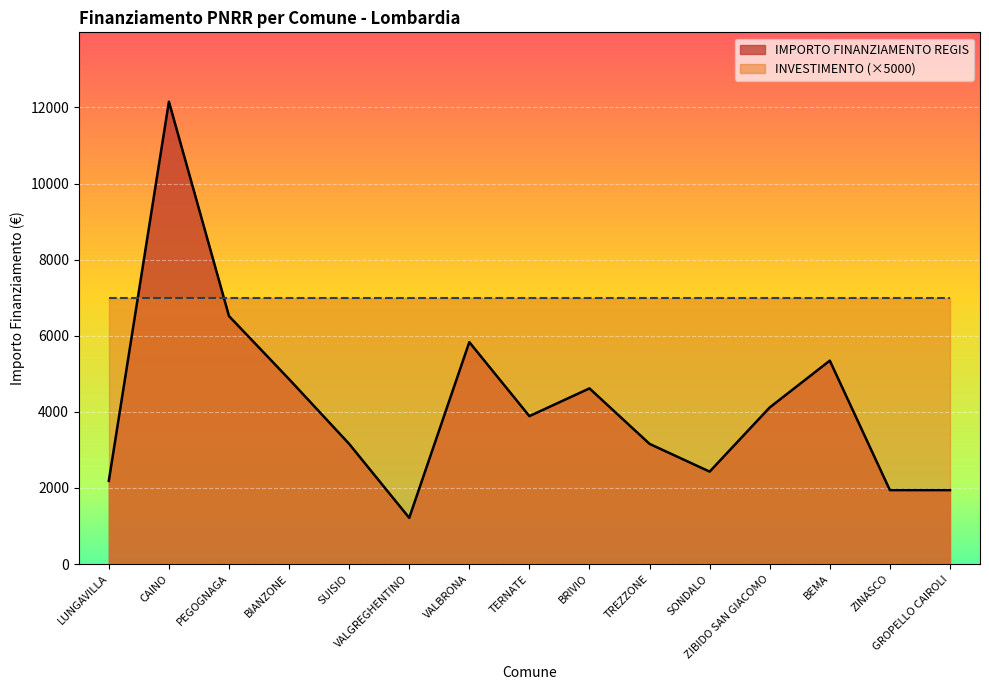

What is the difference between the values at PEGOGNAGA and BRIVIO?

1900